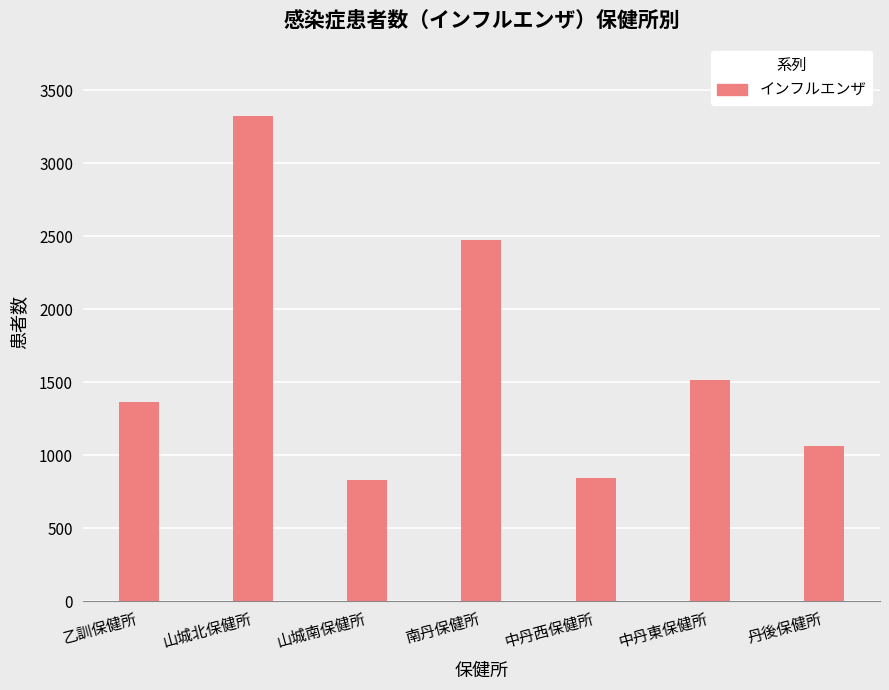

What is the difference between the maximum and minimum values?

2489